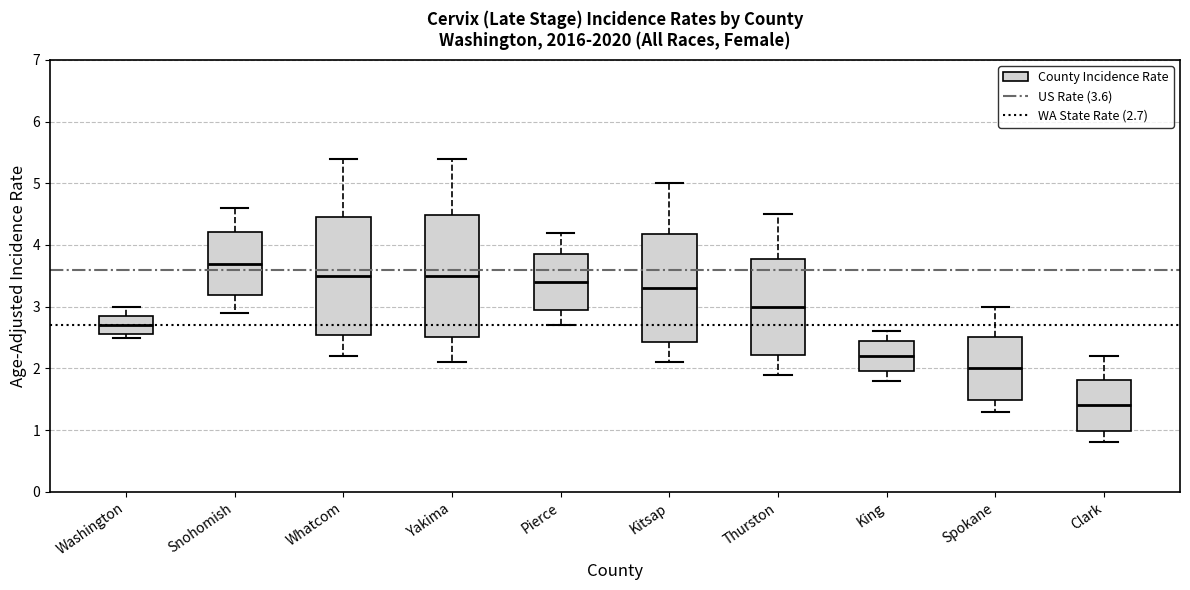

Reading left to right, transcribe this box plot: for each box, give where its median line is, the range the box spans, and where its two whiskers end, as read against the y-axis. The values are not printed on the chart, so give them approximately, as read against the axis.

Washington: median 2.7, box 2.6 to 2.9, whiskers 2.5 to 3.0
Snohomish: median 3.7, box 3.2 to 4.2, whiskers 2.9 to 4.6
Whatcom: median 3.5, box 2.5 to 4.5, whiskers 2.2 to 5.4
Yakima: median 3.5, box 2.5 to 4.5, whiskers 2.1 to 5.4
Pierce: median 3.4, box 3.0 to 3.9, whiskers 2.7 to 4.2
Kitsap: median 3.3, box 2.4 to 4.2, whiskers 2.1 to 5.0
Thurston: median 3.0, box 2.2 to 3.8, whiskers 1.9 to 4.5
King: median 2.2, box 2.0 to 2.4, whiskers 1.8 to 2.6
Spokane: median 2.0, box 1.5 to 2.5, whiskers 1.3 to 3.0
Clark: median 1.4, box 1.0 to 1.8, whiskers 0.8 to 2.2